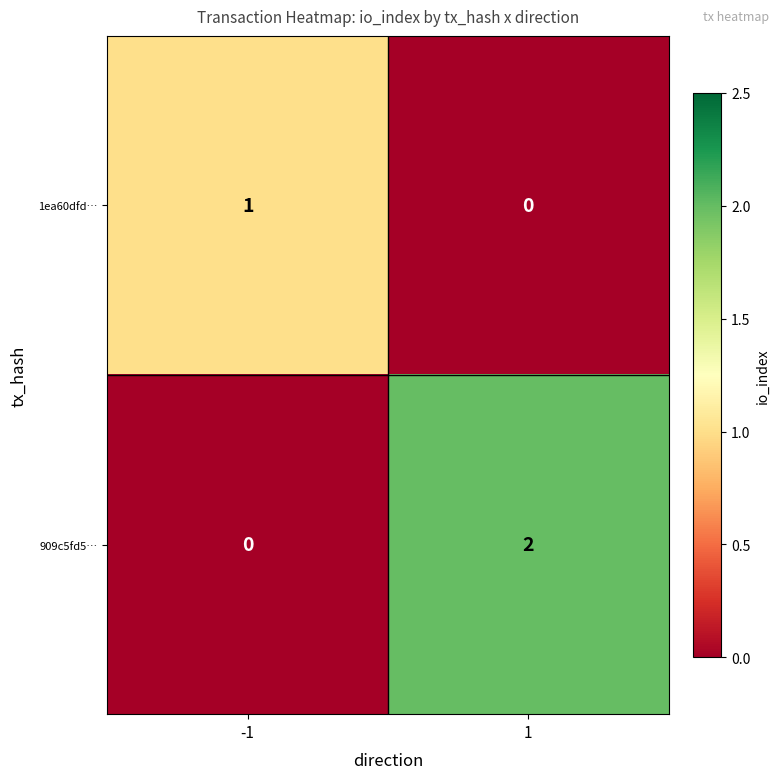

List the series in order of their overall mean, highest first.

909c5fd5…, 1ea60dfd…